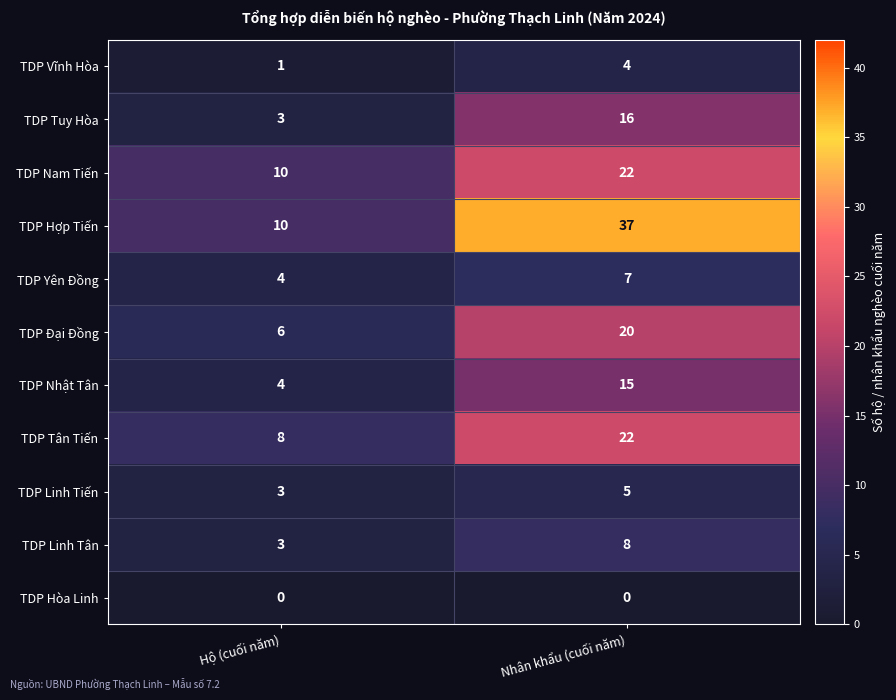

Reading left to right, extract all data points from this chart.

TDP Vĩnh Hòa: Hộ (cuối năm)=1	Nhân khẩu (cuối năm)=4
TDP Tuy Hòa: Hộ (cuối năm)=3	Nhân khẩu (cuối năm)=16
TDP Nam Tiến: Hộ (cuối năm)=10	Nhân khẩu (cuối năm)=22
TDP Hợp Tiến: Hộ (cuối năm)=10	Nhân khẩu (cuối năm)=37
TDP Yên Đồng: Hộ (cuối năm)=4	Nhân khẩu (cuối năm)=7
TDP Đại Đồng: Hộ (cuối năm)=6	Nhân khẩu (cuối năm)=20
TDP Nhật Tân: Hộ (cuối năm)=4	Nhân khẩu (cuối năm)=15
TDP Tân Tiến: Hộ (cuối năm)=8	Nhân khẩu (cuối năm)=22
TDP Linh Tiến: Hộ (cuối năm)=3	Nhân khẩu (cuối năm)=5
TDP Linh Tân: Hộ (cuối năm)=3	Nhân khẩu (cuối năm)=8
TDP Hòa Linh: Hộ (cuối năm)=0	Nhân khẩu (cuối năm)=0